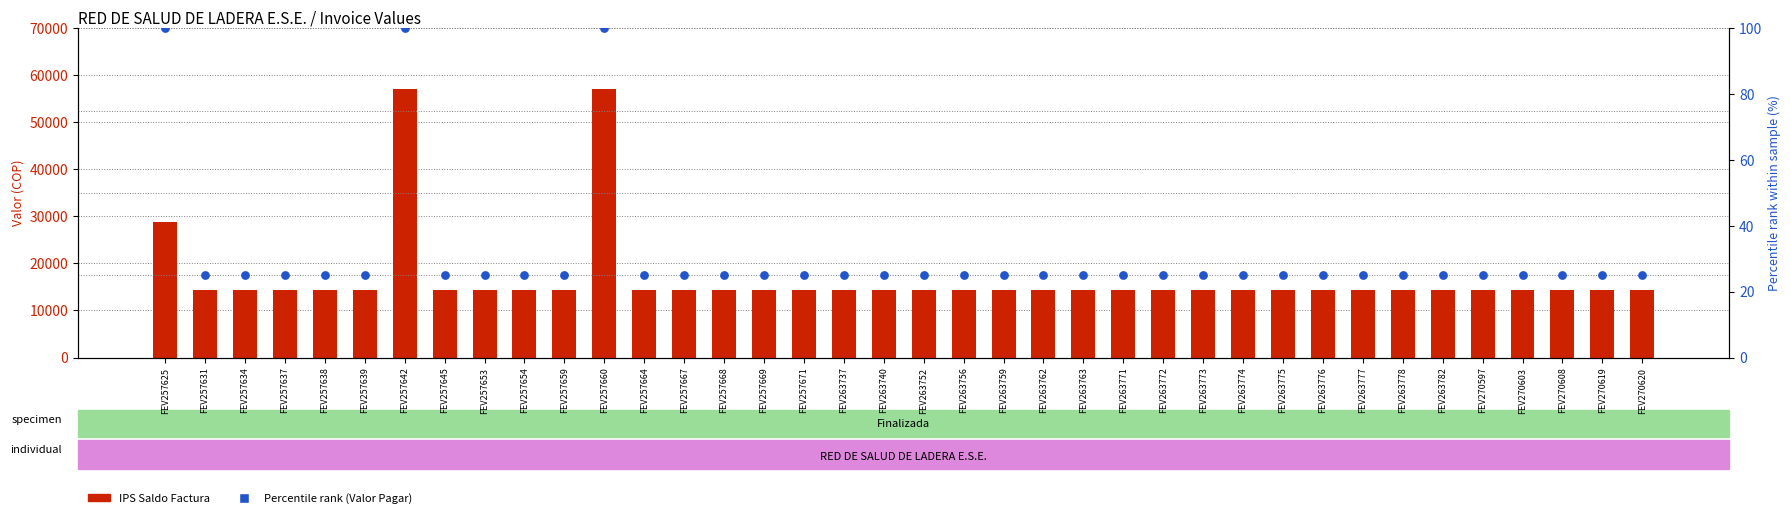

Which series has the largest total across all categories?

IPS Saldo Factura